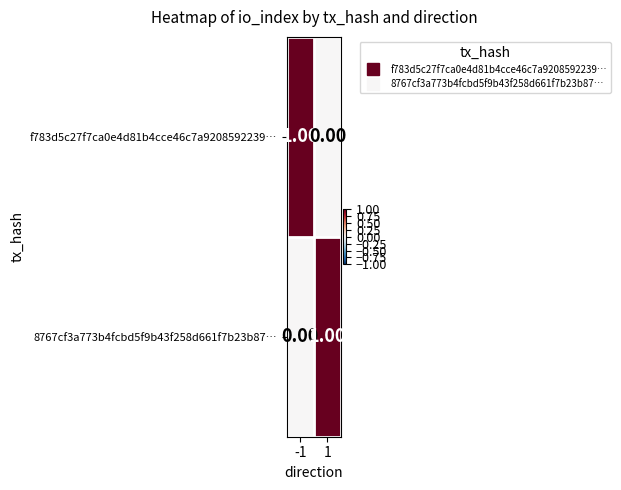

At -1, list the series in order from largest to smallest.

f783d5c27f7ca0e4d81b4cce46c7a9208592239…, 8767cf3a773b4fcbd5f9b43f258d661f7b23b87…